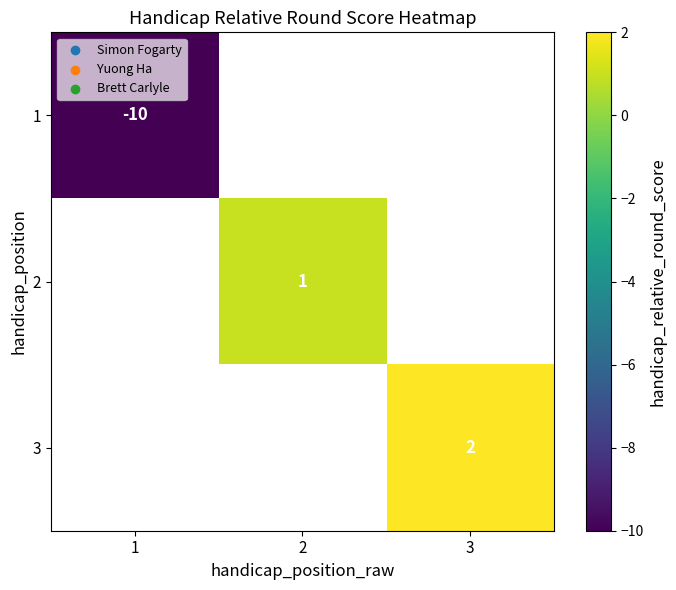

Is it true that 3 equals 3 at 3?

False